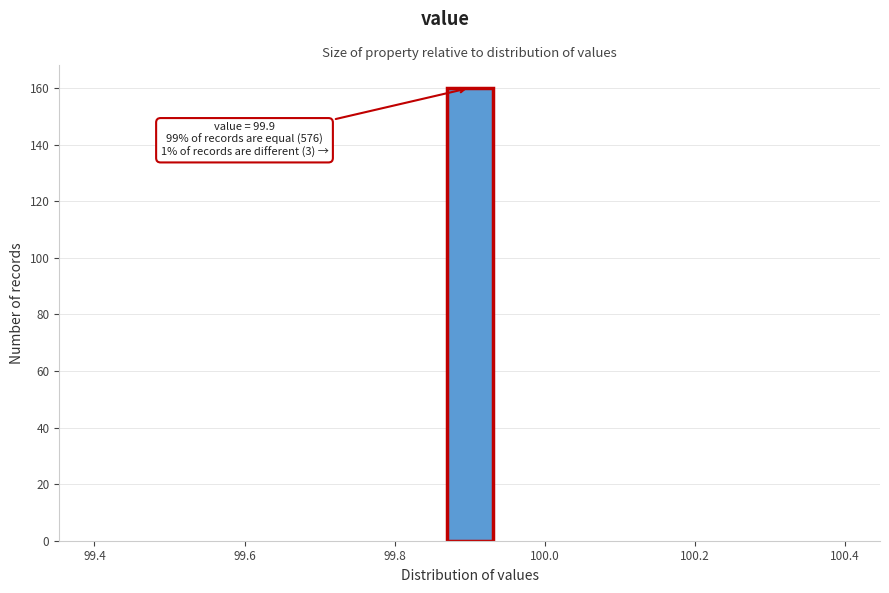

Around what value on the x-axis is the tallest bar? Give the approximate position of its centre, as read against the axis.

99.90